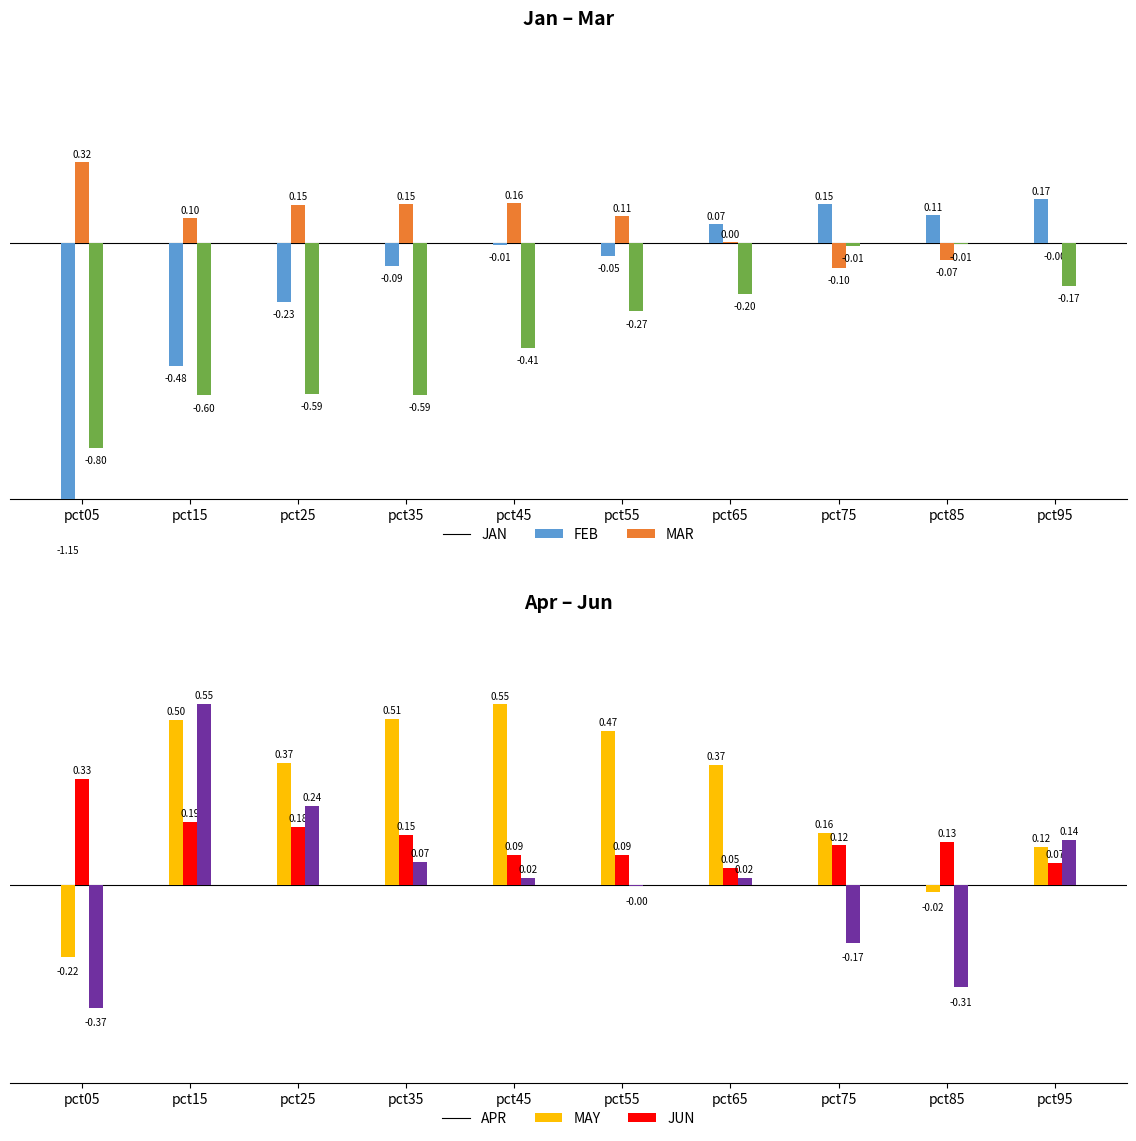

Reading left to right, extract all data points from this chart.

Jan: -1.2	-0.5	-0.2	-0.1	-0.0	-0.0	0.1	0.2	0.1	0.2
Feb: 0.3	0.1	0.2	0.2	0.2	0.1	0.0	-0.1	-0.1	-0.0
Mar: -0.8	-0.6	-0.6	-0.6	-0.4	-0.3	-0.2	-0.0	-0.0	-0.2
Apr: -0.2	0.5	0.4	0.5	0.6	0.5	0.4	0.2	-0.0	0.1
May: 0.3	0.2	0.2	0.2	0.1	0.1	0.1	0.1	0.1	0.1
Jun: -0.4	0.6	0.2	0.1	0.0	-0.0	0.0	-0.2	-0.3	0.1